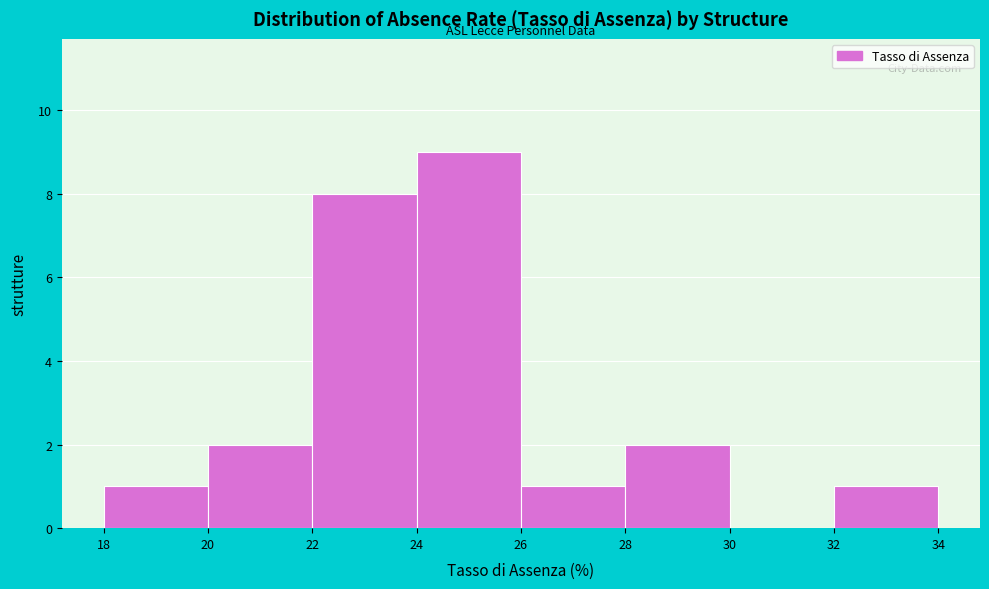

Which range on the x-axis has the tallest bar?

24 to 26